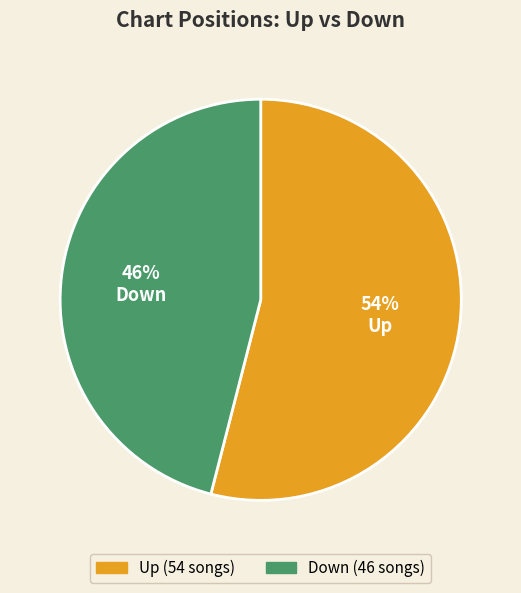

Is there any slice that represents more than half of the pie?

Yes